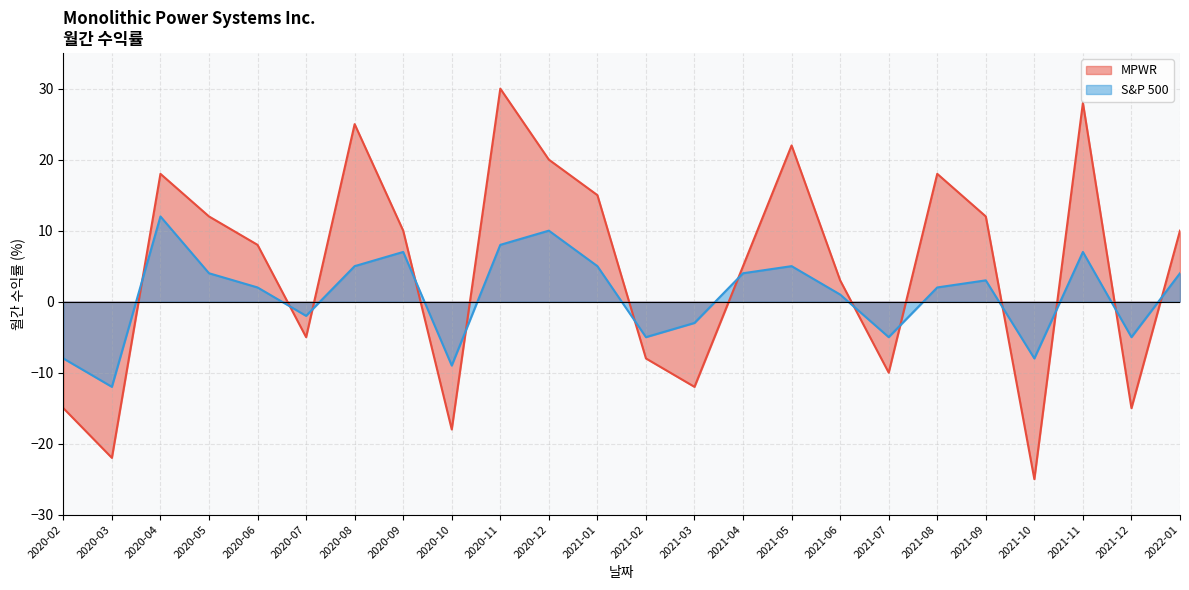

Reading left to right, list all the values displayed in this chart.

MPWR: -15	-22	18	12	8	-5	25	10	-18	30	20	15	-8	-12	5	22	3	-10	18	12	-25	28	-15	10
S&P 500: -8	-12	12	4	2	-2	5	7	-9	8	10	5	-5	-3	4	5	1	-5	2	3	-8	7	-5	4